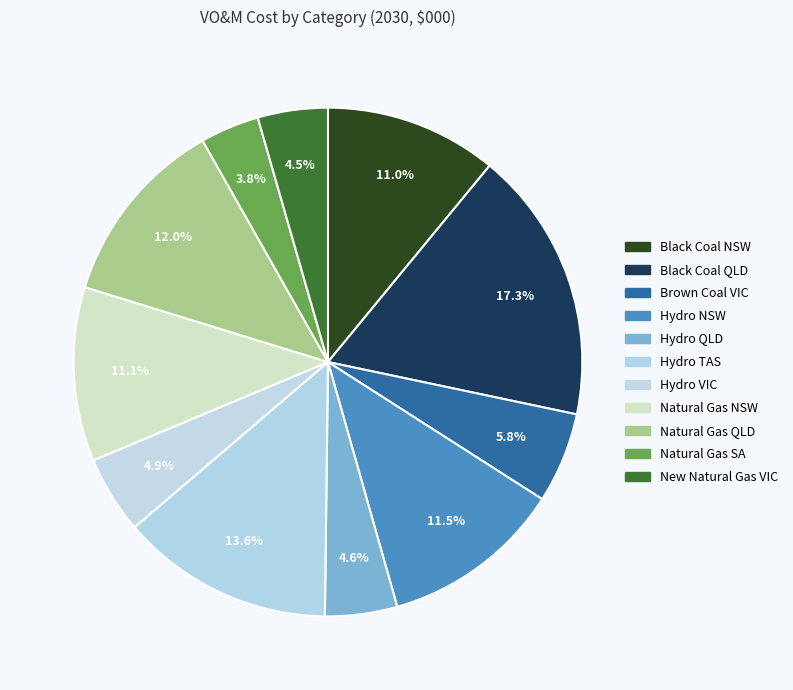

Does any single category account for the majority?

No